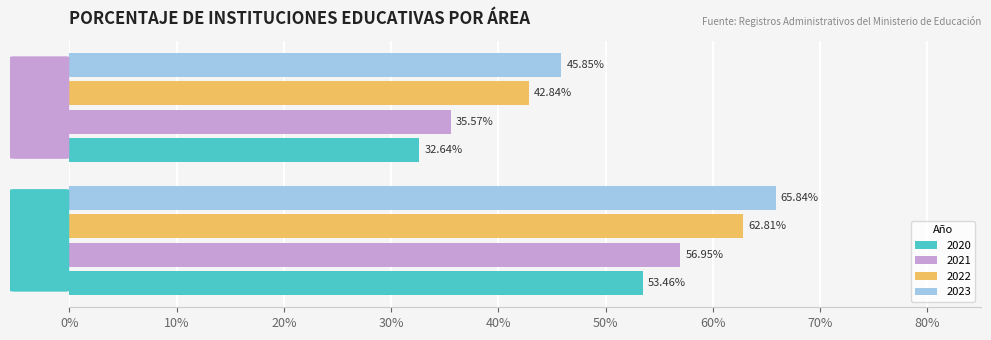

What are all the series names shown in the legend?

2020, 2021, 2022, 2023